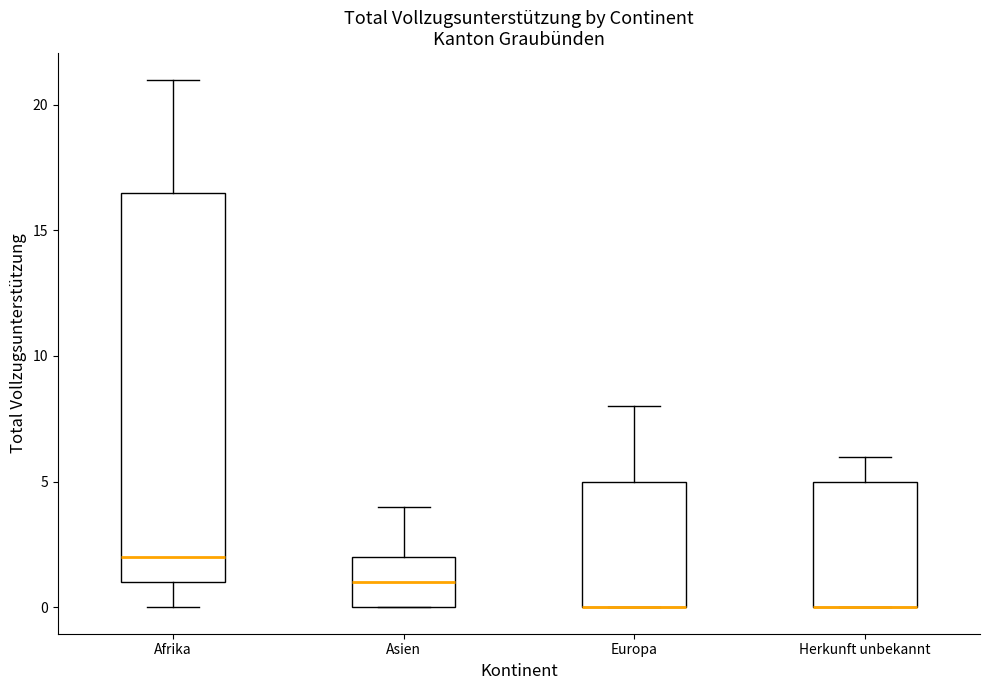

Where does the median line of the box for Afrika sit on the y-axis? The values are not printed on the chart, so give them approximately, as read against the axis.

2.0